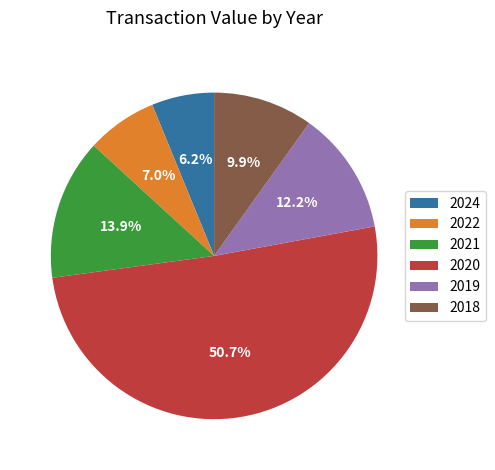

Does 2019 represent more than half of the total?

No